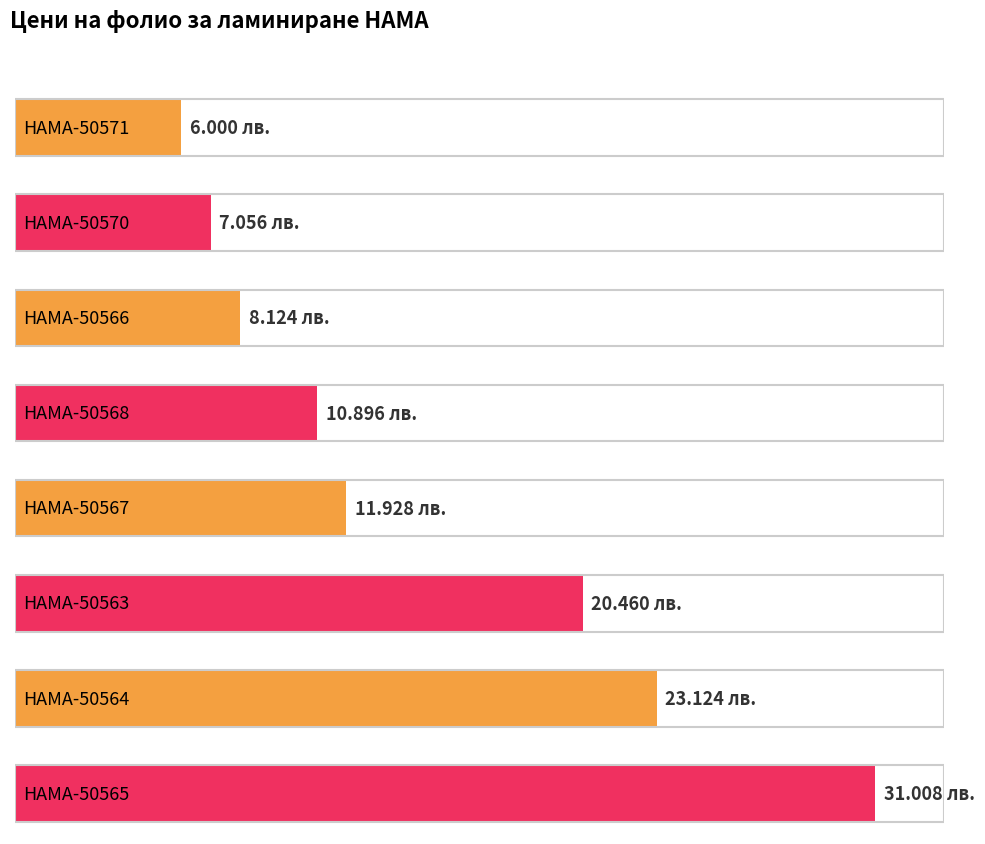

Approximately how many times larger is the value at HAMA-50567 compared to HAMA-50571?

2.0